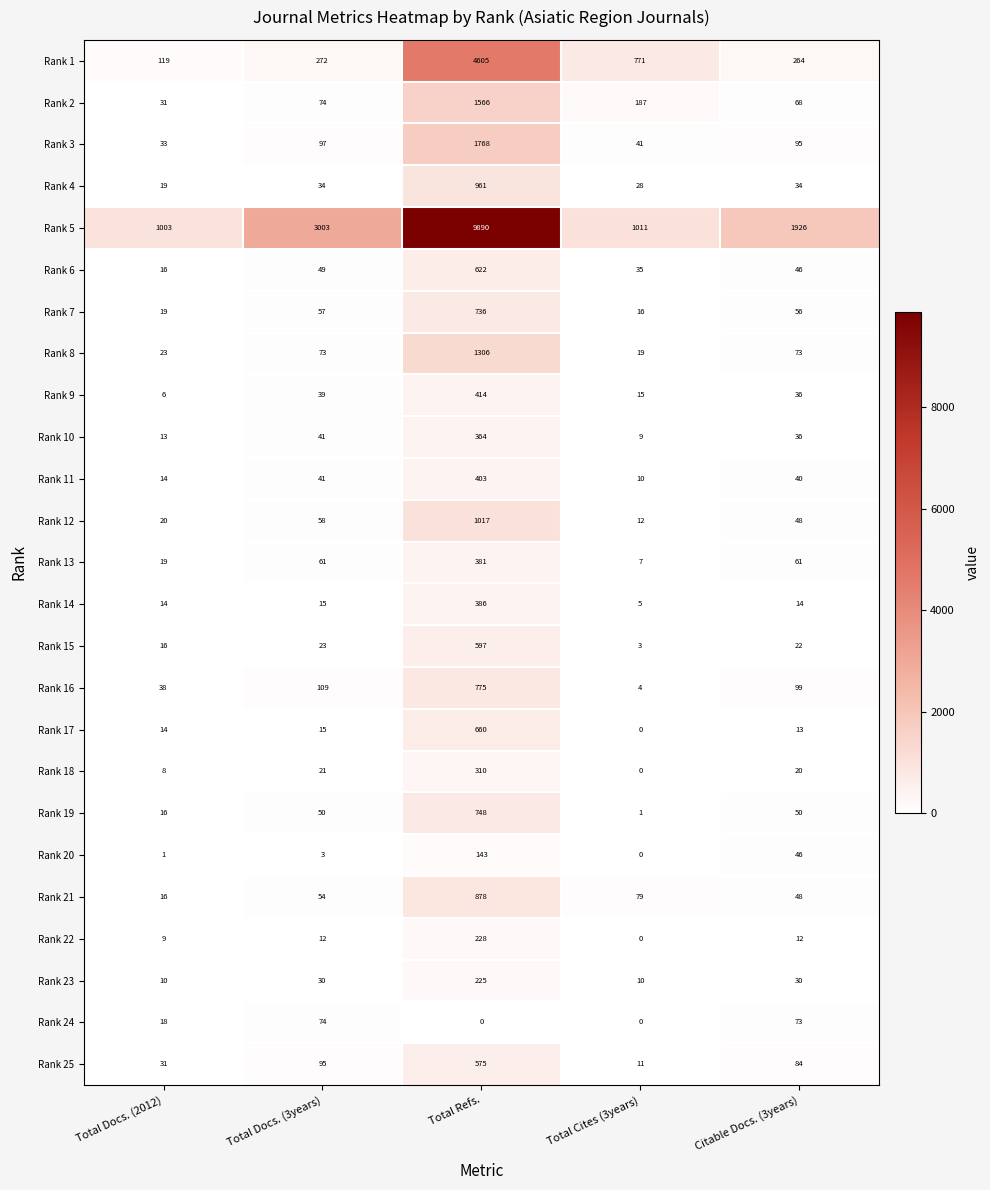

List the series in order of their peak value, highest first.

Rank 5, Rank 1, Rank 3, Rank 2, Rank 8, Rank 12, Rank 4, Rank 21, Rank 16, Rank 19, Rank 7, Rank 17, Rank 6, Rank 15, Rank 25, Rank 9, Rank 11, Rank 14, Rank 13, Rank 10, Rank 18, Rank 22, Rank 23, Rank 20, Rank 24